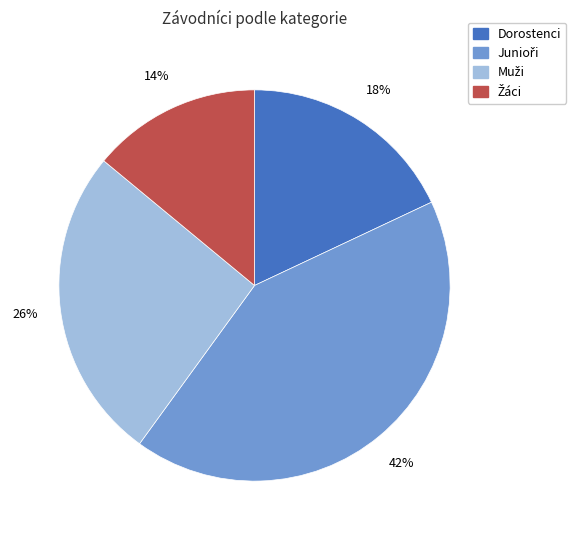

Is there any slice that represents more than half of the pie?

No